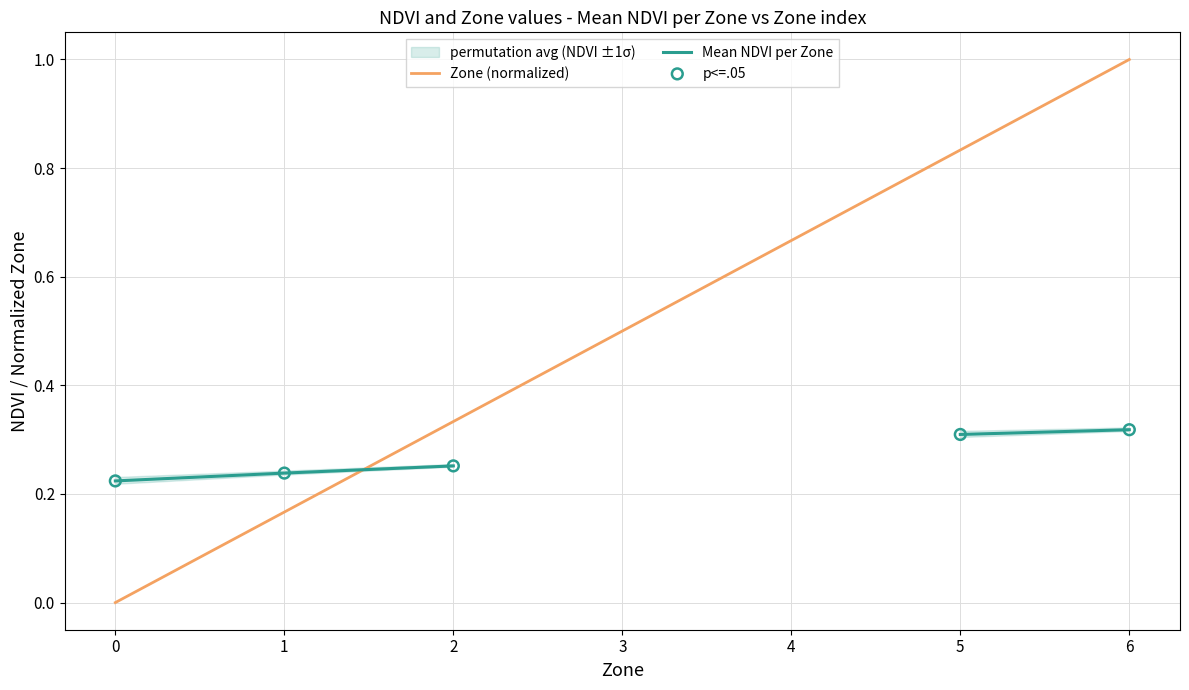

Between 2 and 3, which is larger?

3